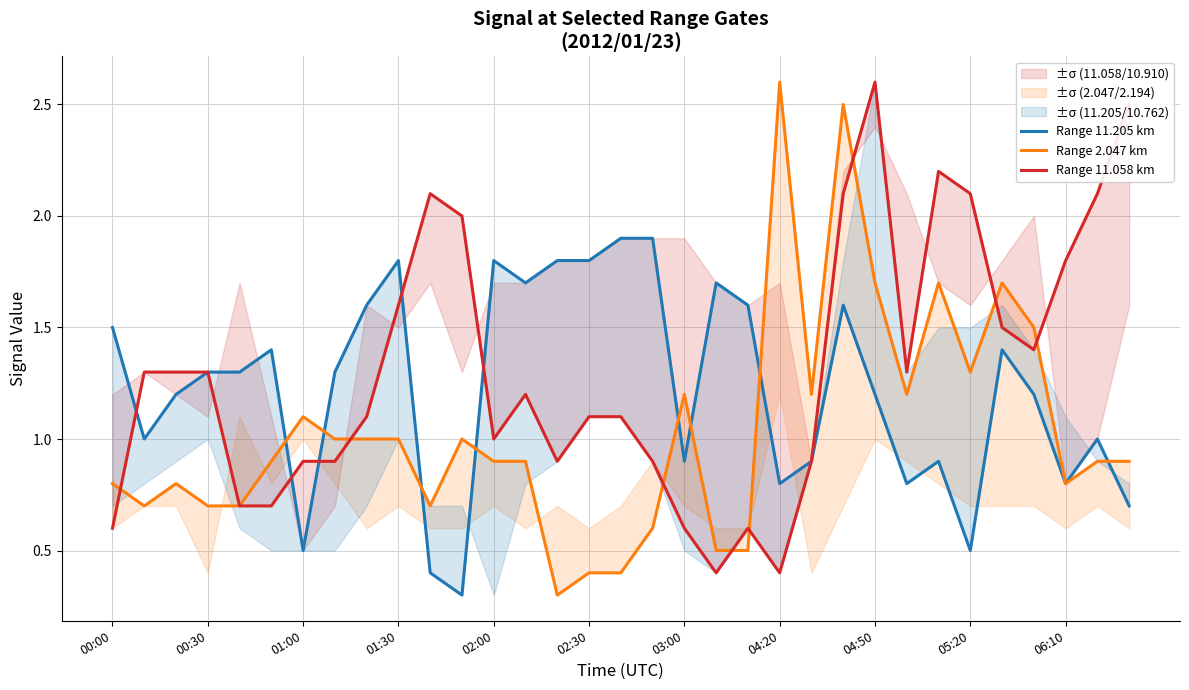

Reading left to right, transcribe all the data shown in this chart.

Range 11.205 km: 1.5	1.0	1.2	1.3	1.3	1.4	0.5	1.3	1.6	1.8	0.4	0.3	1.8	1.7	1.8	1.8	1.9	1.9	0.9	1.7	1.6	0.8	0.9	1.6	1.2	0.8	0.9	0.5	1.4	1.2	0.8	1.0	0.7
Range 2.047 km: 0.8	0.7	0.8	0.7	0.7	0.9	1.1	1.0	1.0	1.0	0.7	1.0	0.9	0.9	0.3	0.4	0.4	0.6	1.2	0.5	0.5	2.6	1.2	2.5	1.7	1.2	1.7	1.3	1.7	1.5	0.8	0.9	0.9
Range 11.058 km: 0.6	1.3	1.3	1.3	0.7	0.7	0.9	0.9	1.1	1.6	2.1	2.0	1.0	1.2	0.9	1.1	1.1	0.9	0.6	0.4	0.6	0.4	0.9	2.1	2.6	1.3	2.2	2.1	1.5	1.4	1.8	2.1	2.5